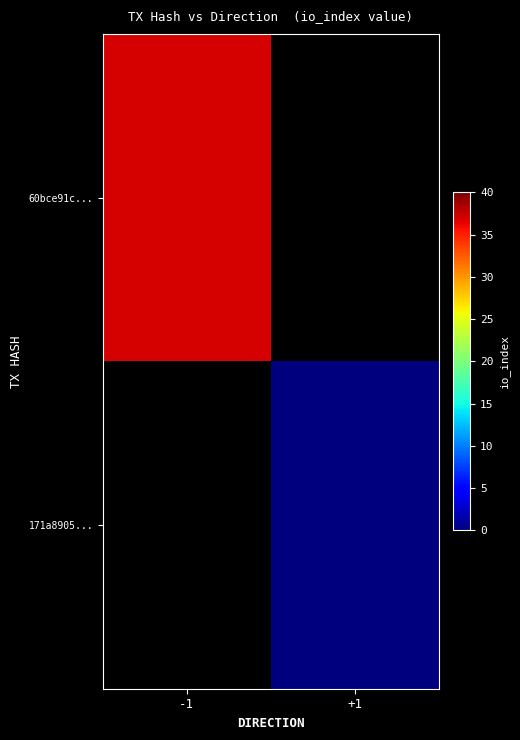

Between +1 and -1, which is larger?

-1